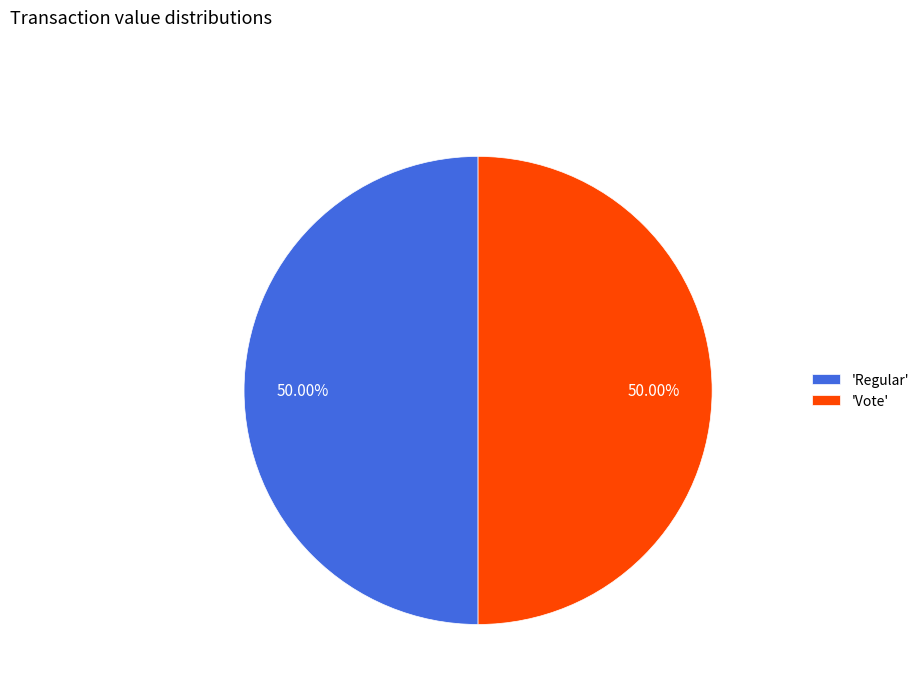

What is the ratio of the value at 'Regular' to the value at 'Vote'?

1.0